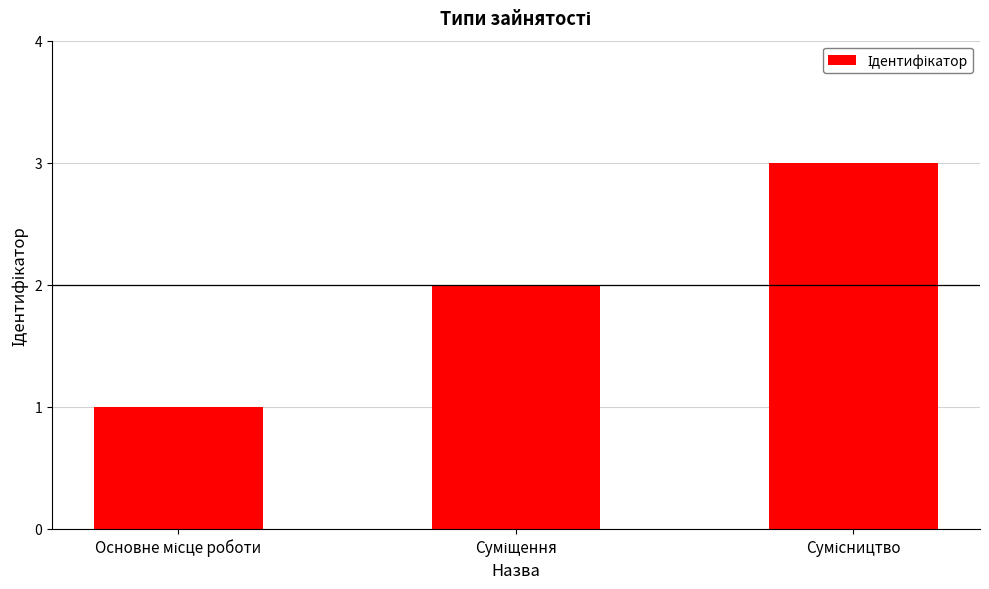

How many values are between 1 and 3?

3